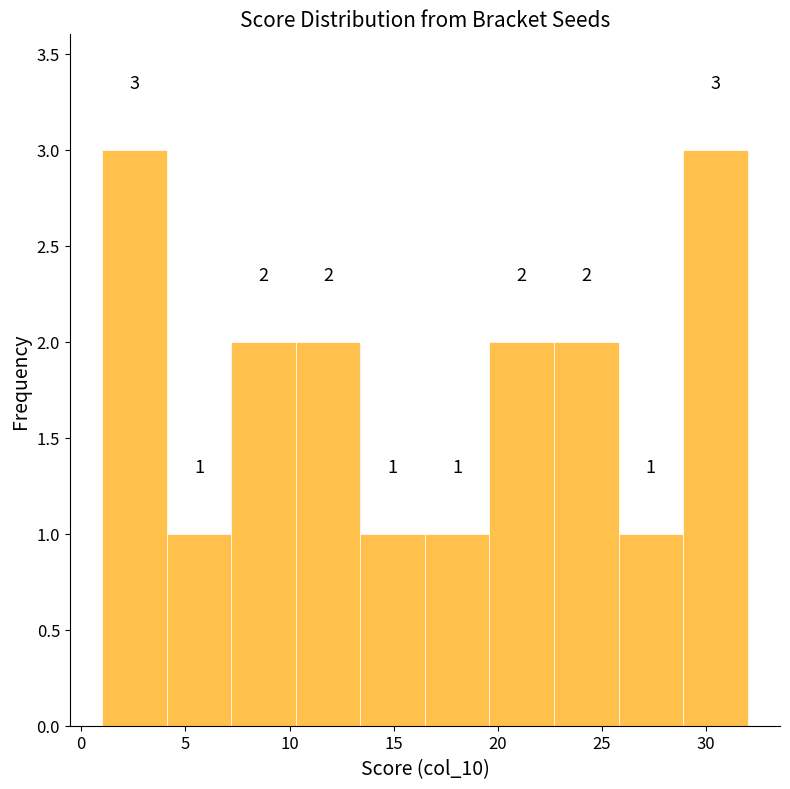

What is the height of the bar covering 22.7 to 25.8 on the x-axis? The bar edges are not printed on the chart, so give them approximately, as read against the axis.

2